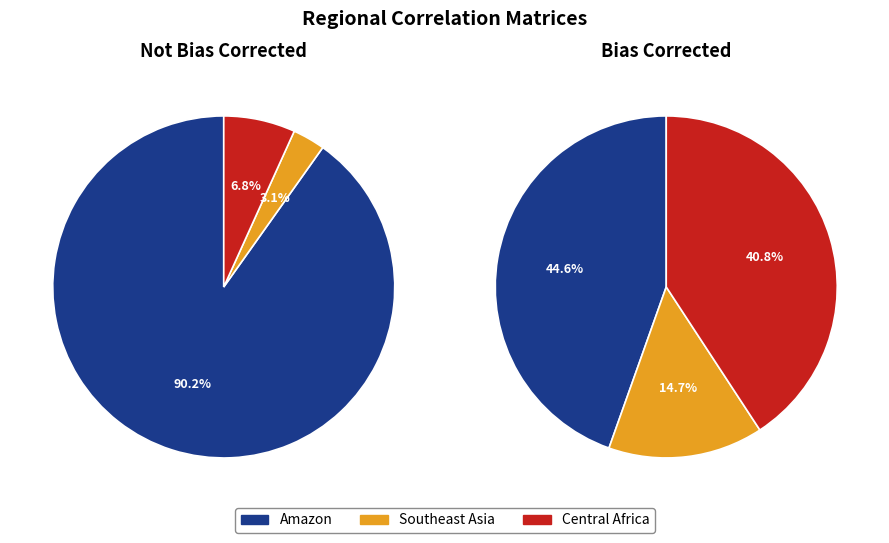

Which slice represents more than half of the pie?

Amazon